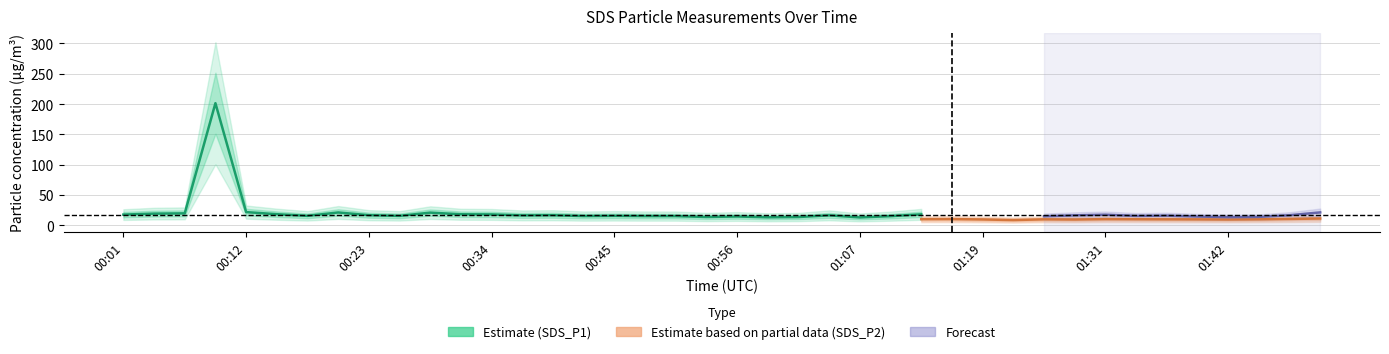

What is the value of the SDS_P2 point at the 30th from the left?

8.6